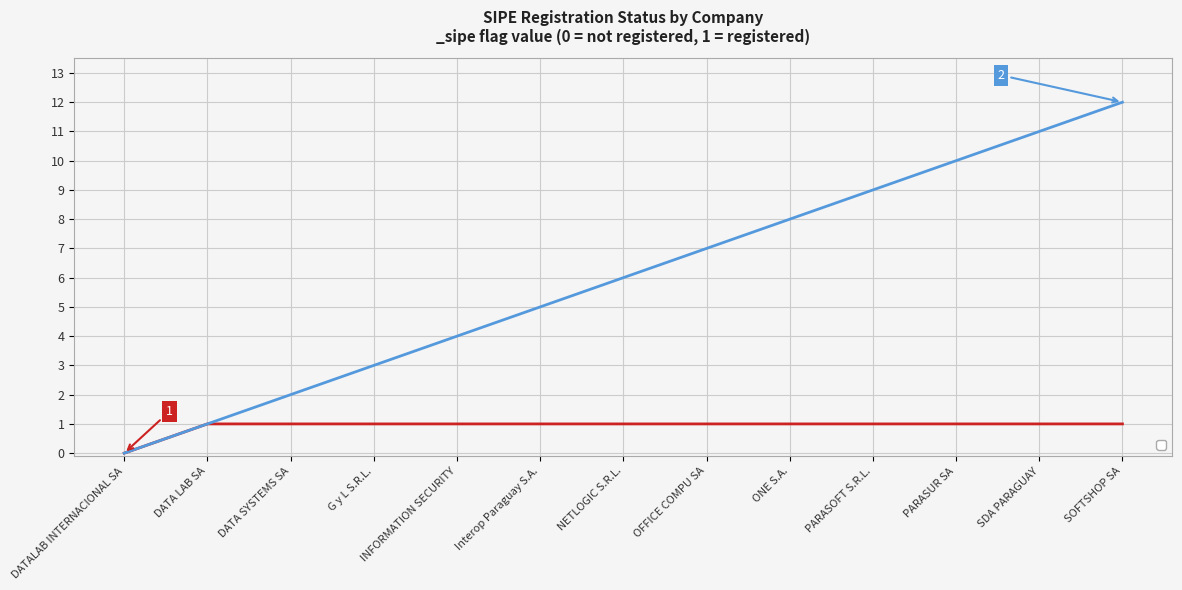

What is the difference between the maximum and minimum values?

1